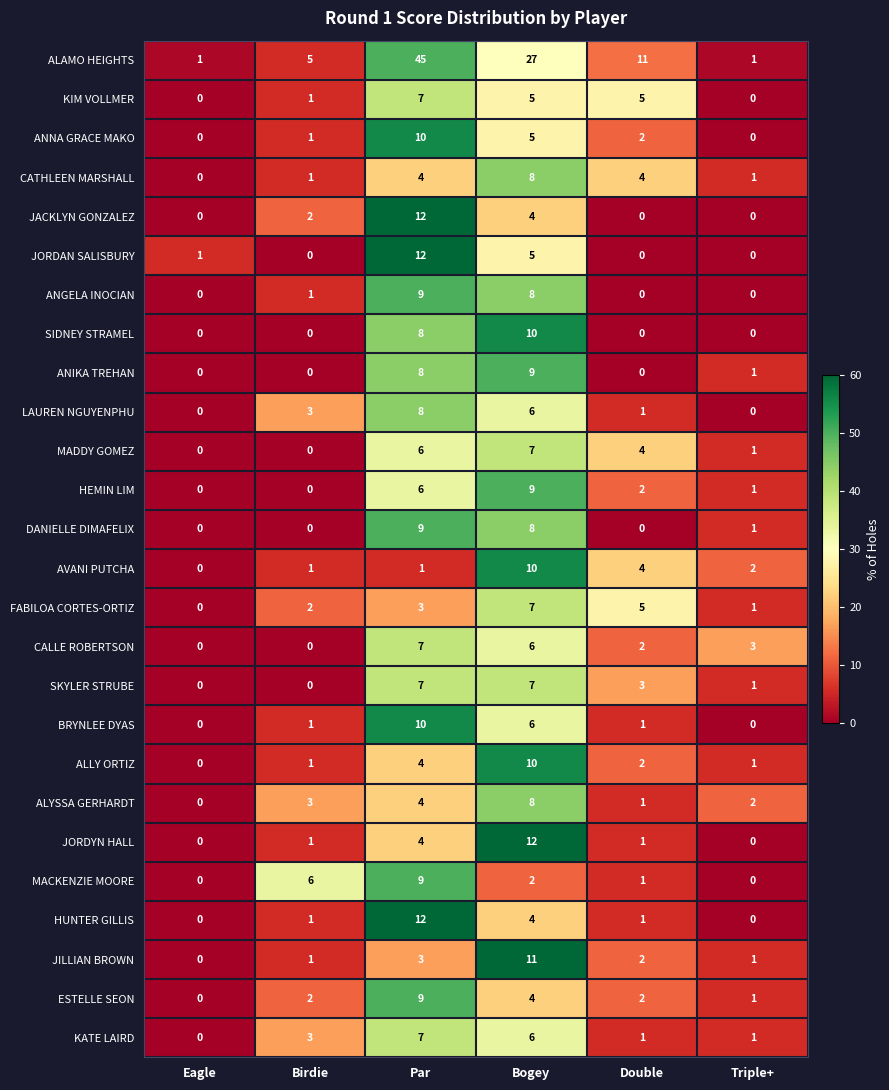

How many values in ALLY ORTIZ are above zero?

5